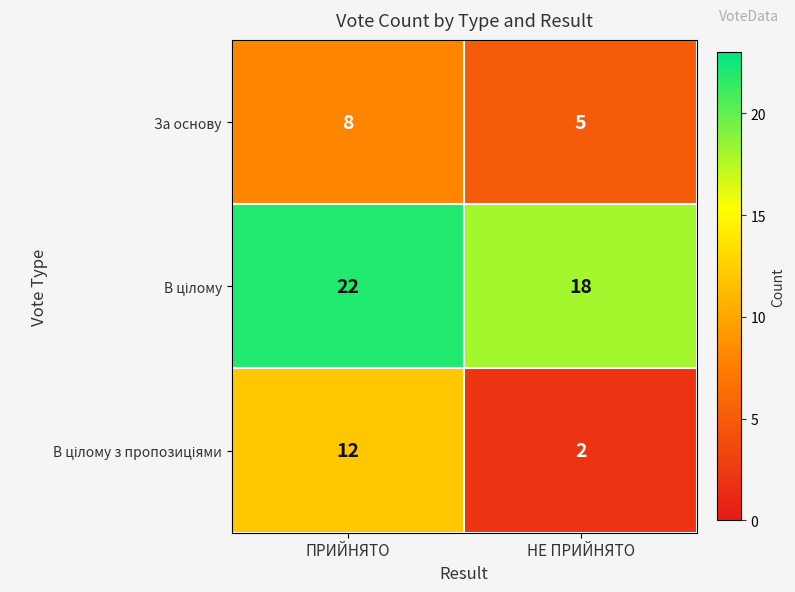

What is the smallest value displayed?

2